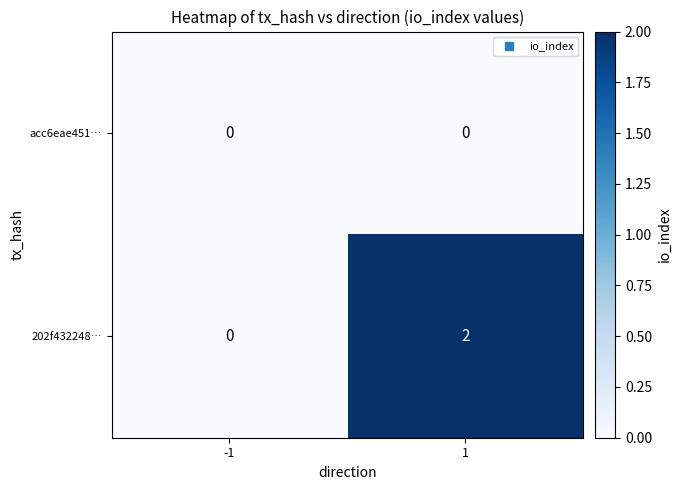

What is the total value across all series at 1?

2